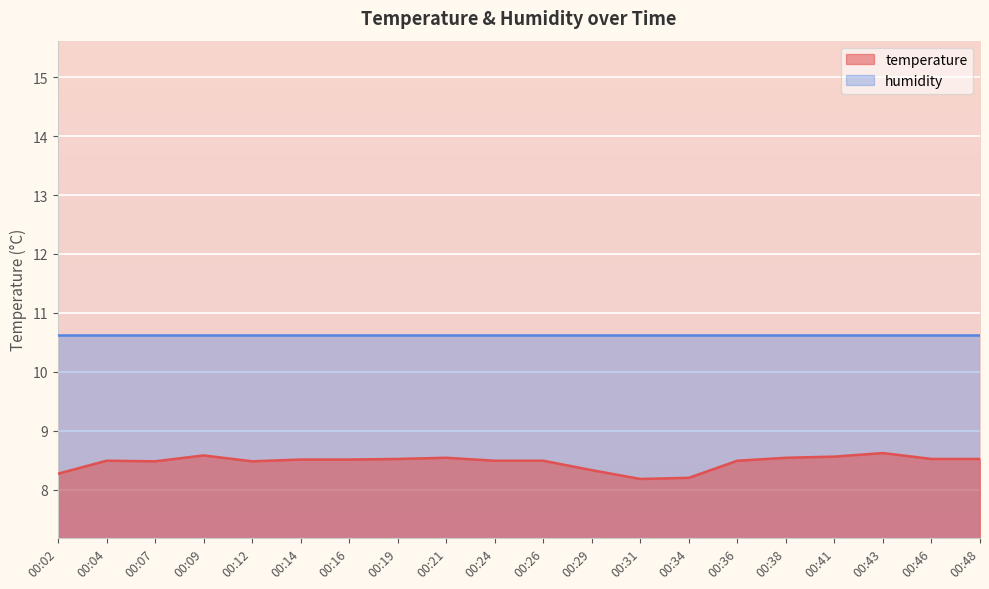

Between 00:14 and 00:38, which is larger?

00:38